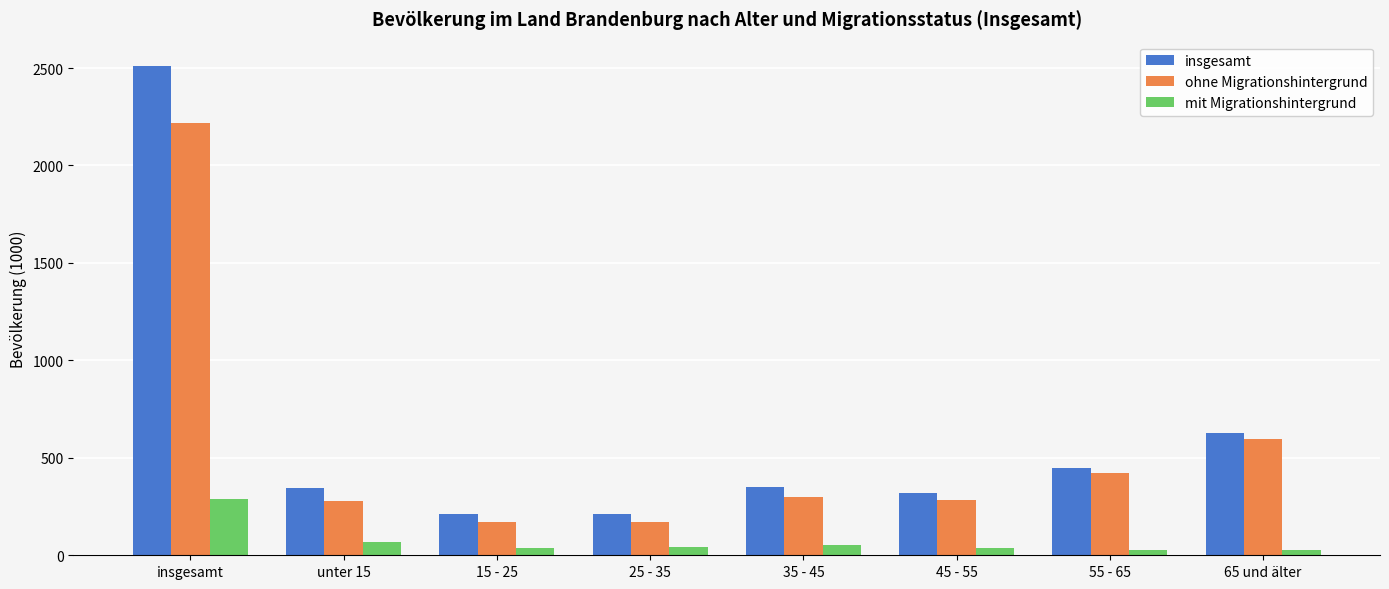

What is the greatest value displayed?

2510